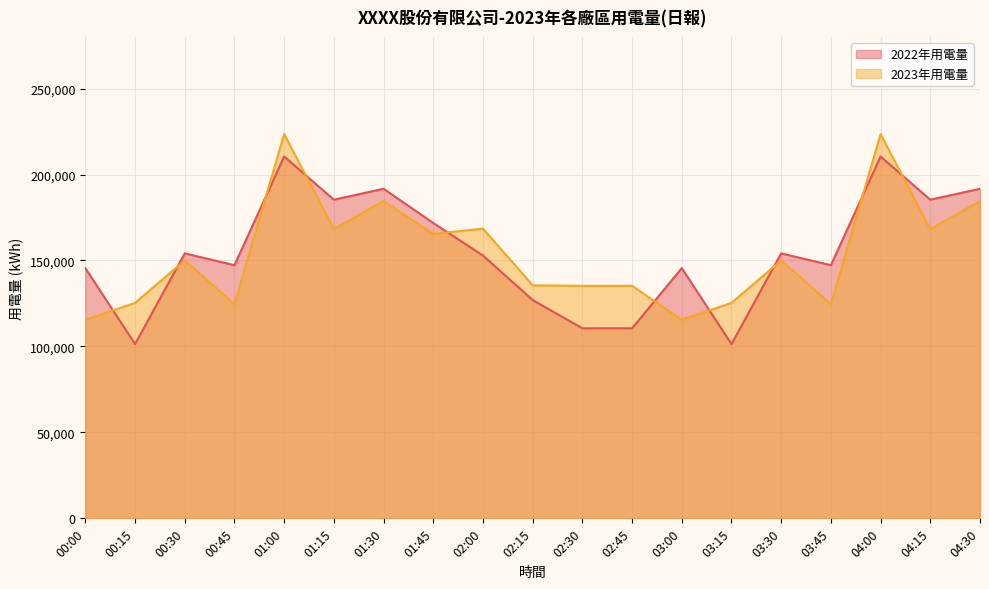

In 2022年用電量, how many points are lower than both neighbors (excluding endpoints)?

6